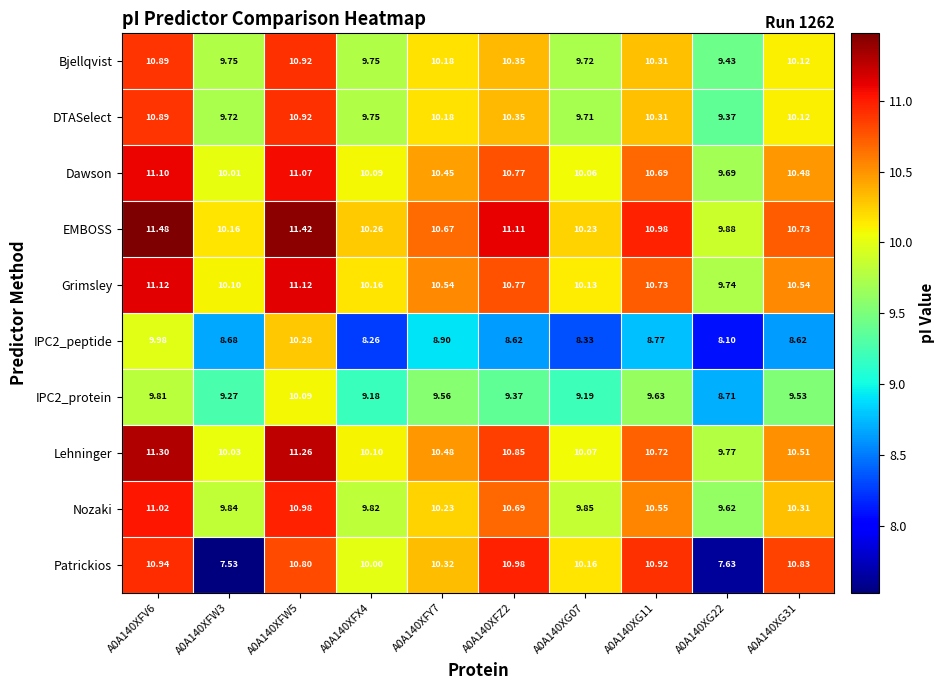

Which series has the largest total across all categories?

EMBOSS